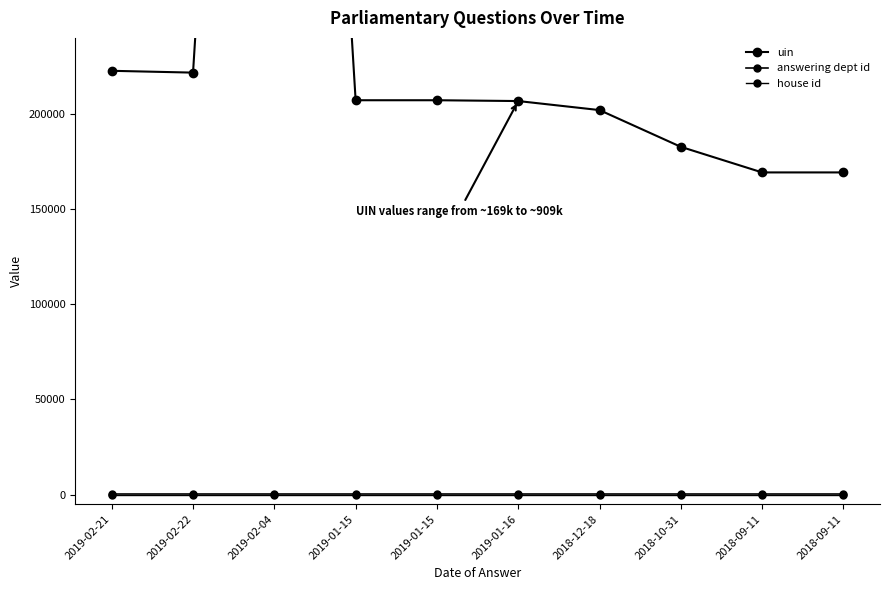

Read the house id value at 2018-10-31.

1